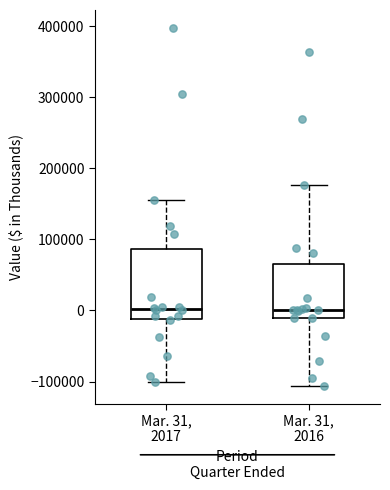

Reading left to right, transcribe this box plot: for each box, give where its median line is, the range the box spans, and where its two whiskers end, as read against the y-axis. The values are not printed on the chart, so give them approximately, as read against the axis.

Mar. 31, 2017: median 0, box -10000 to 90000, whiskers -100000 to 160000
Mar. 31, 2016: median 0, box -10000 to 70000, whiskers -110000 to 180000